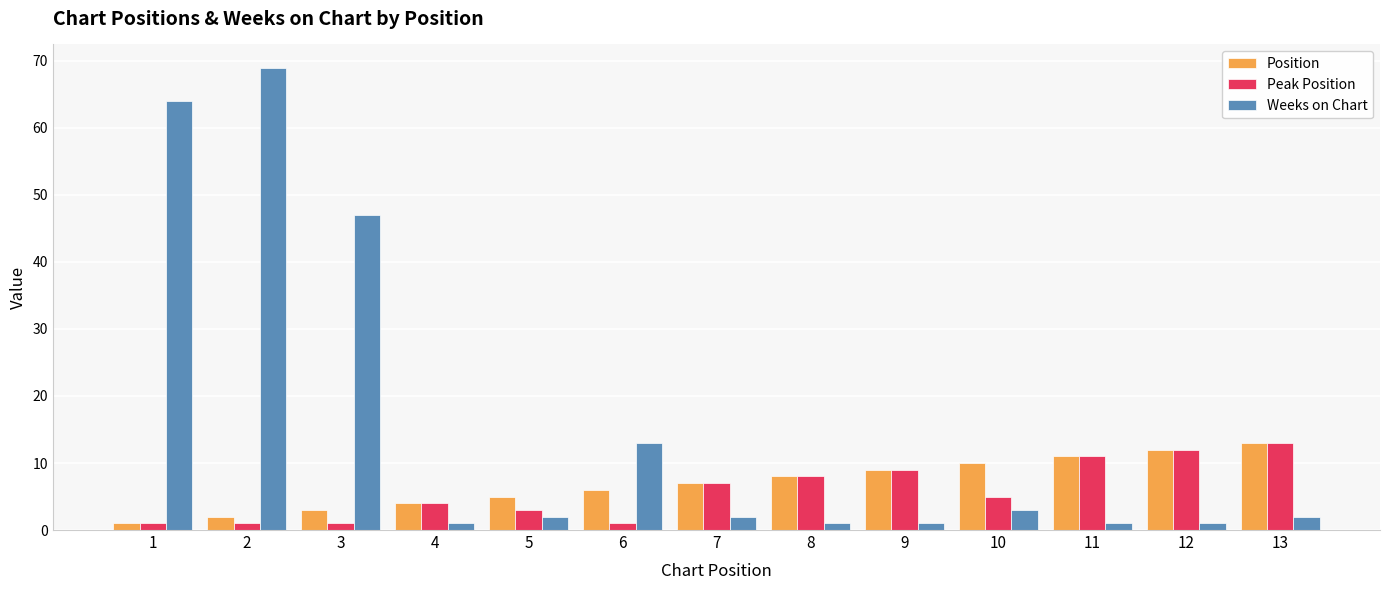

Reading left to right, transcribe all the data shown in this chart.

Position: 1	2	3	4	5	6	7	8	9	10	11	12	13
Peak Position: 1	1	1	4	3	1	7	8	9	5	11	12	13
Weeks on Chart: 64	69	47	1	2	13	2	1	1	3	1	1	2